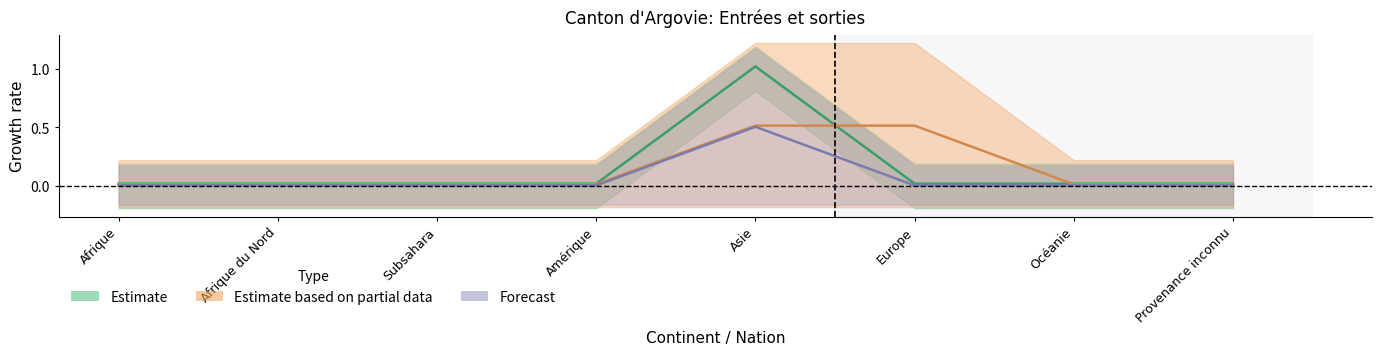

Is this an area chart (filled region under the line)?

No